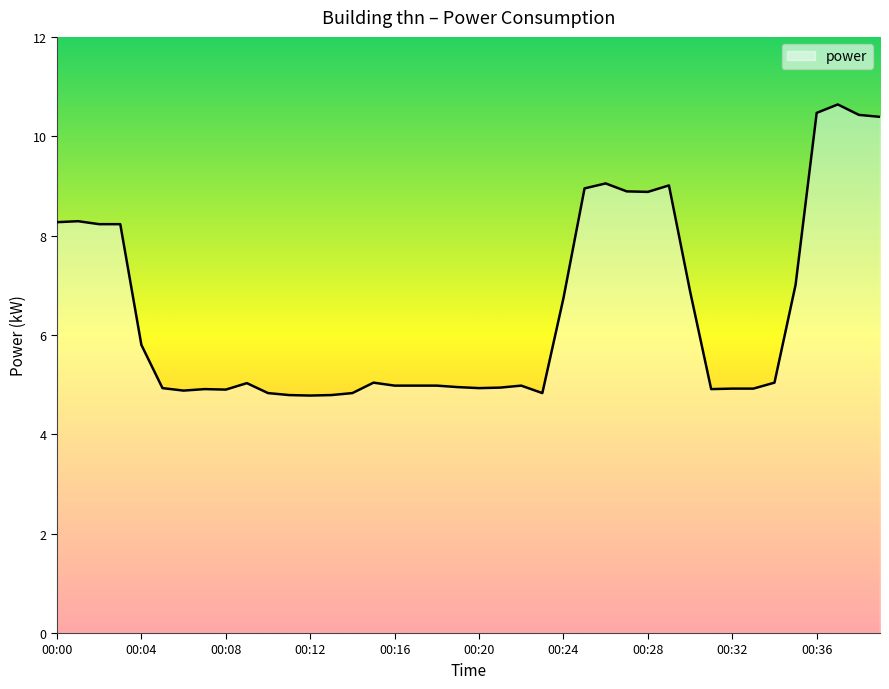

What is the difference between the maximum and minimum values?

5.9